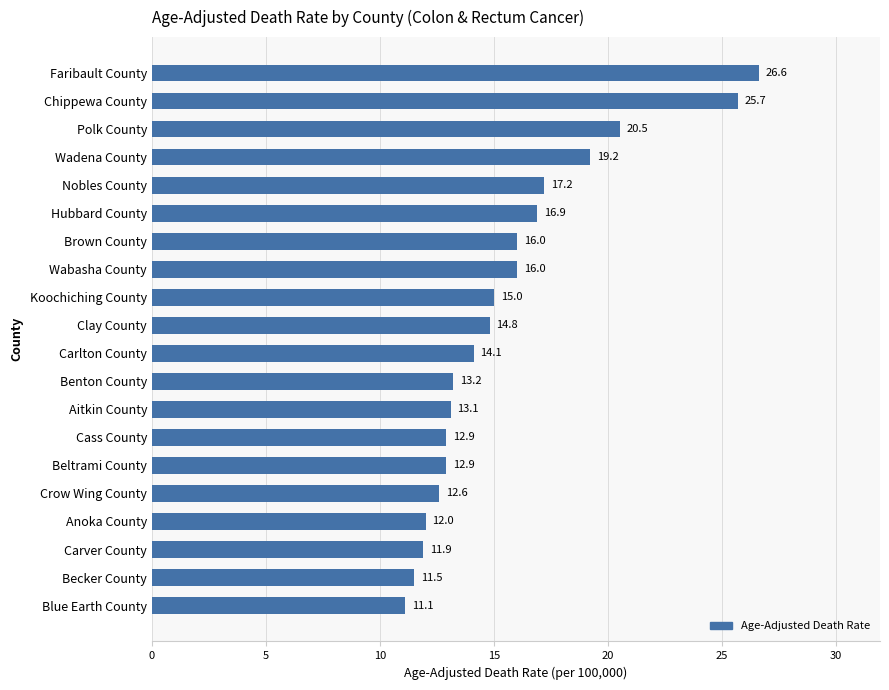

How many bars are there in total?

20